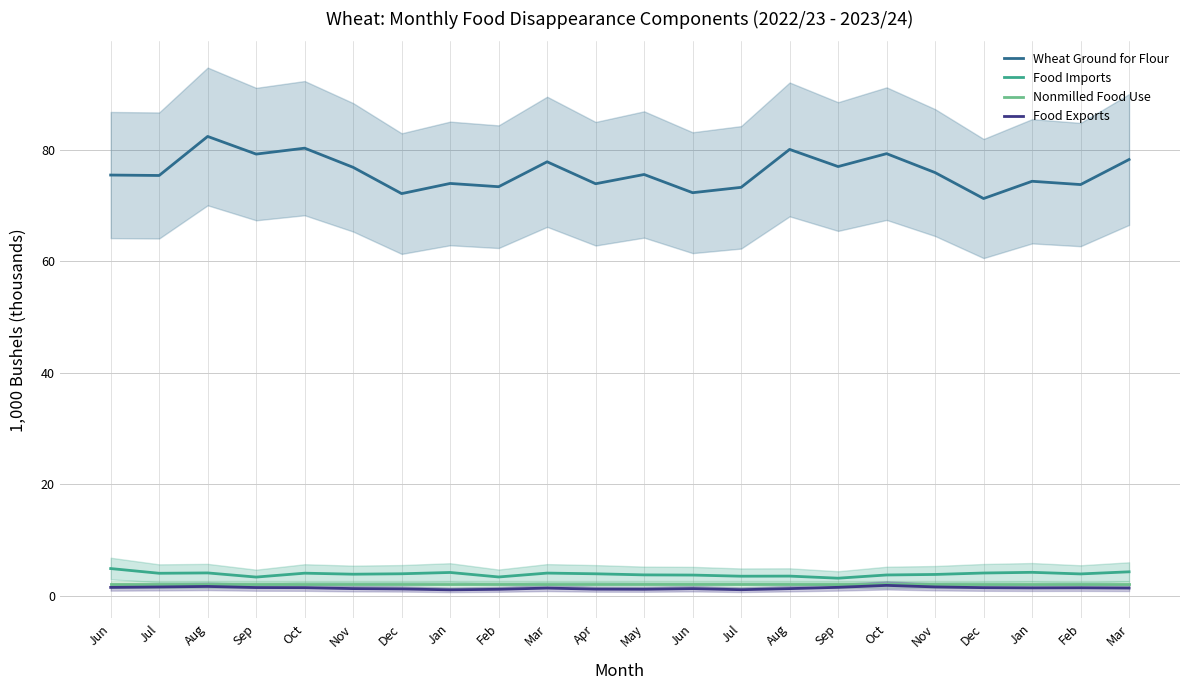

True or false: Food Exports and Nonmilled Food Use intersect in this chart.

False